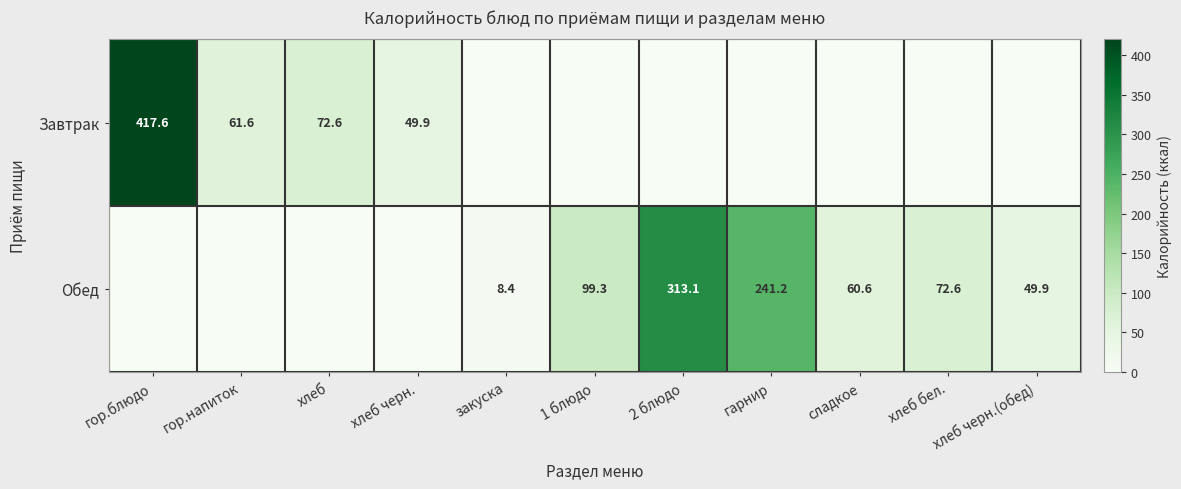

How many categories are shown in the chart?

11